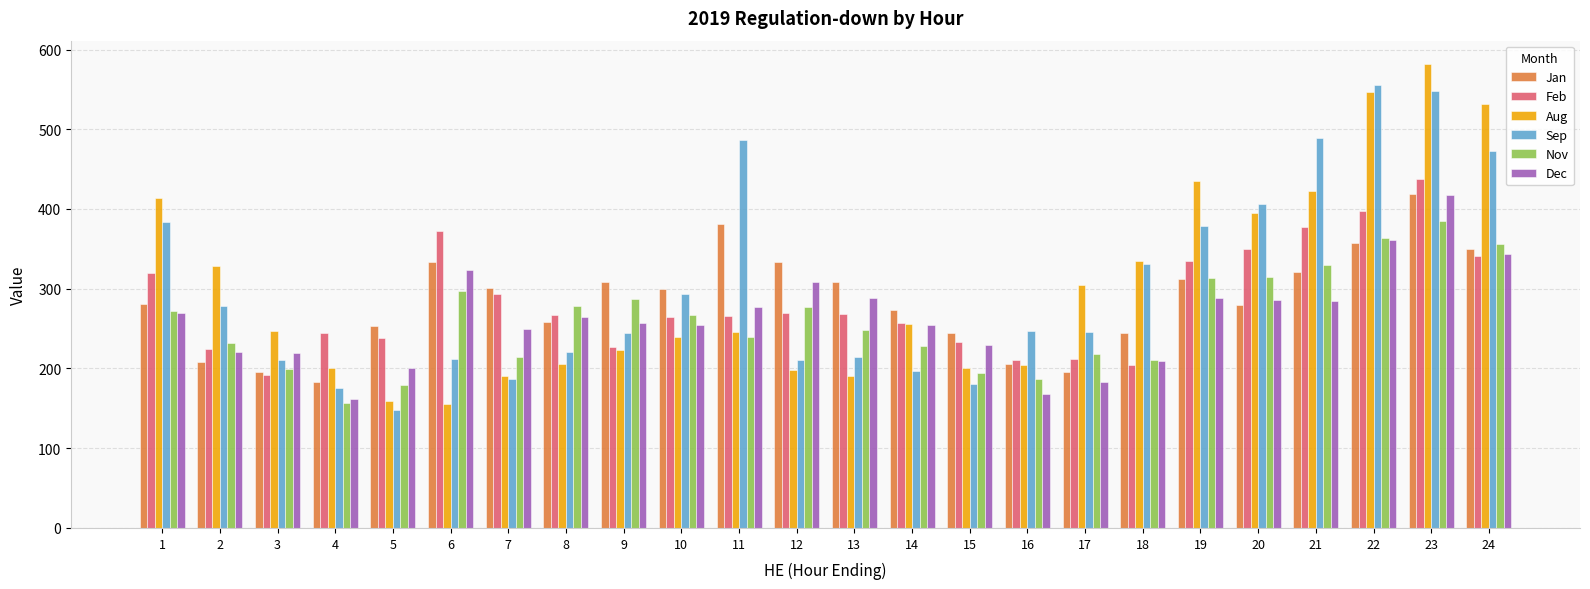

How many bars are there in each group?

6